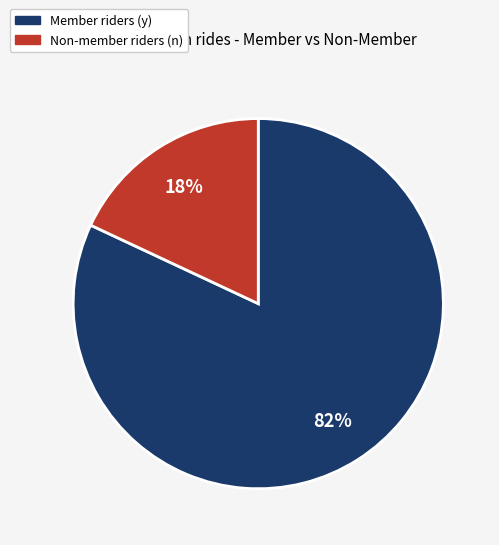

To the nearest percent, what is the difference between the largest and smallest slice percentages?

64%